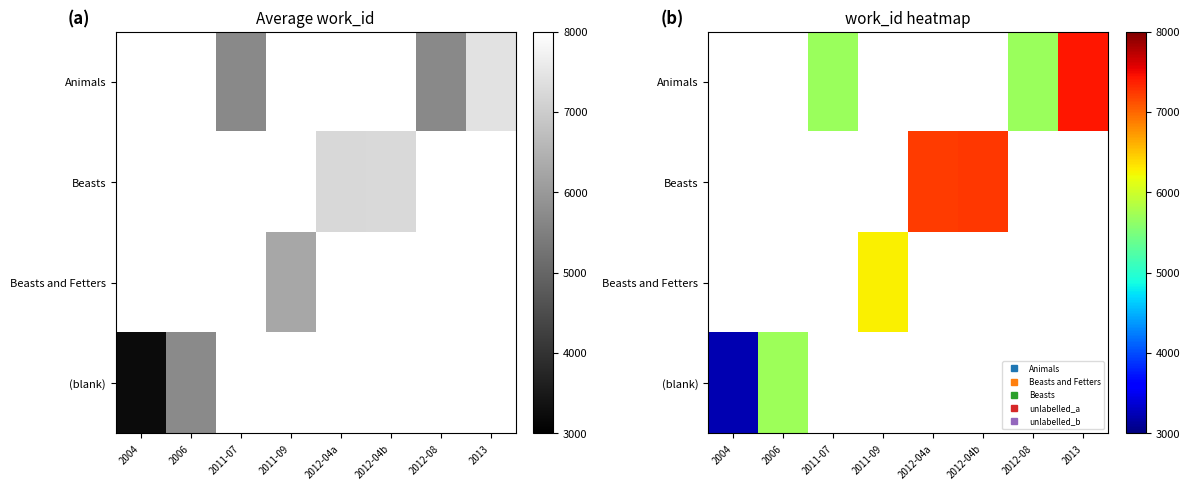

List the series in order of their overall mean, lowest first.

Animals, Beasts, Beasts and Fetters, (blank)